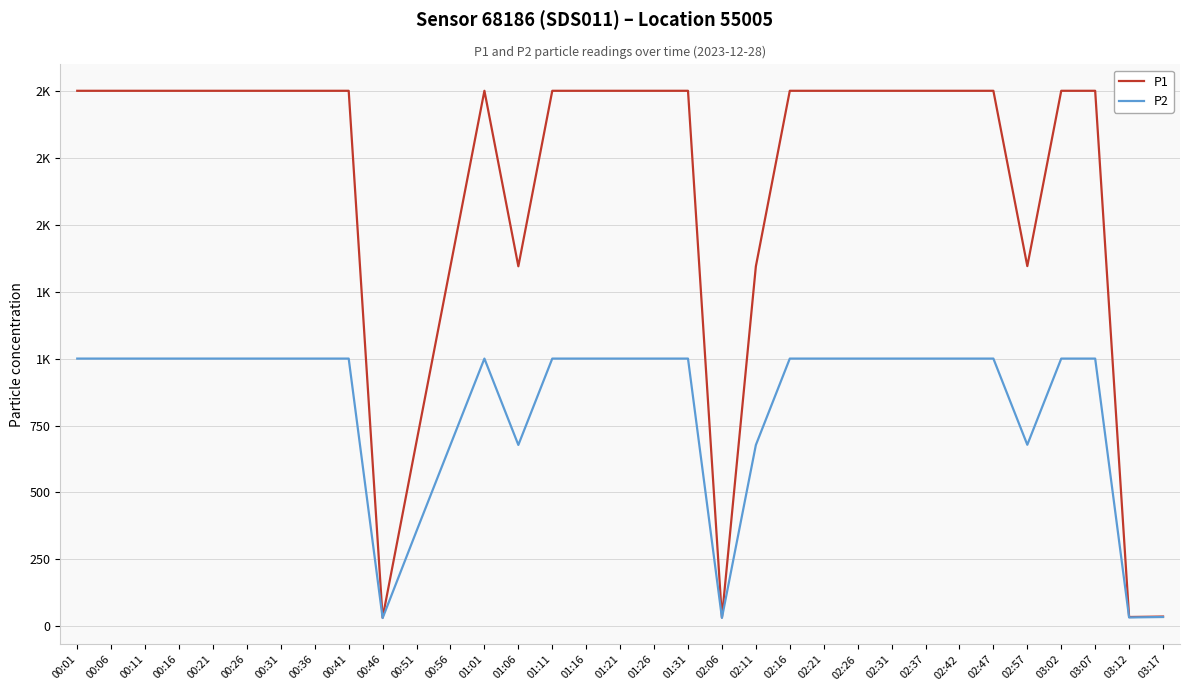

True or false: P2 has a value of 999.9 at 00:16.

True